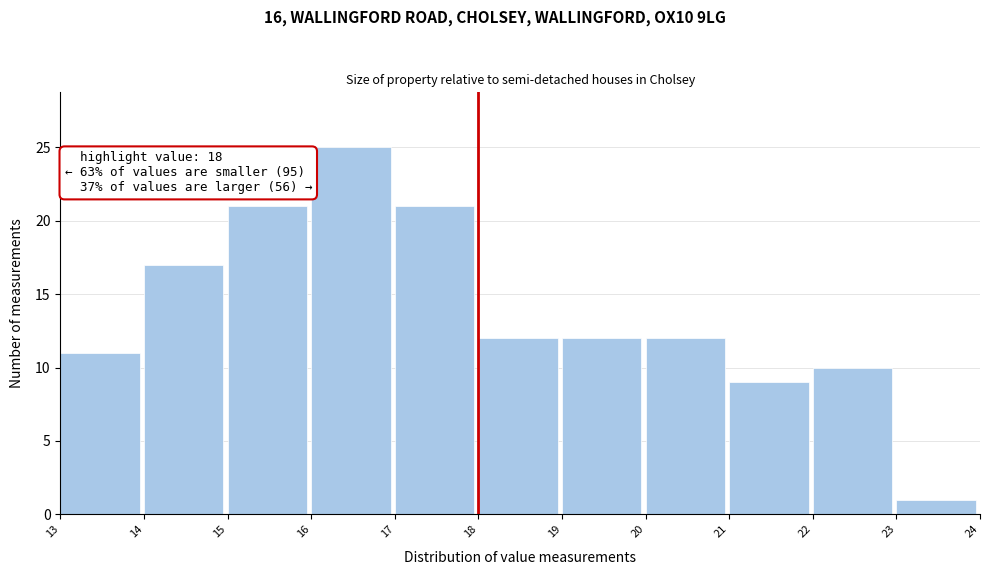

Which range on the x-axis has the tallest bar?

16 to 17